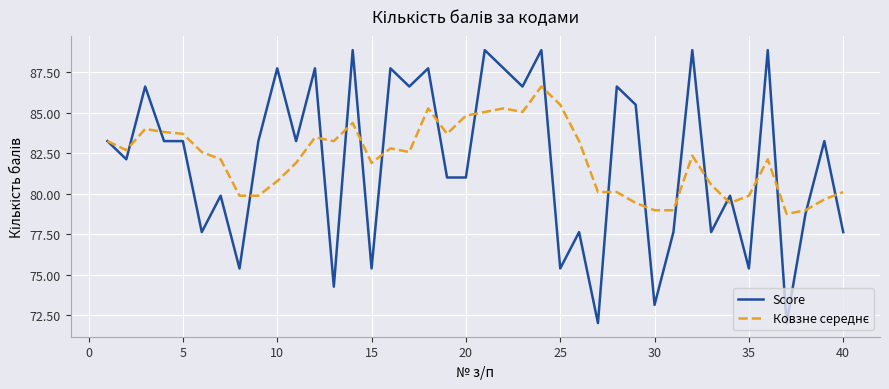

What is the smallest value displayed?

72.0